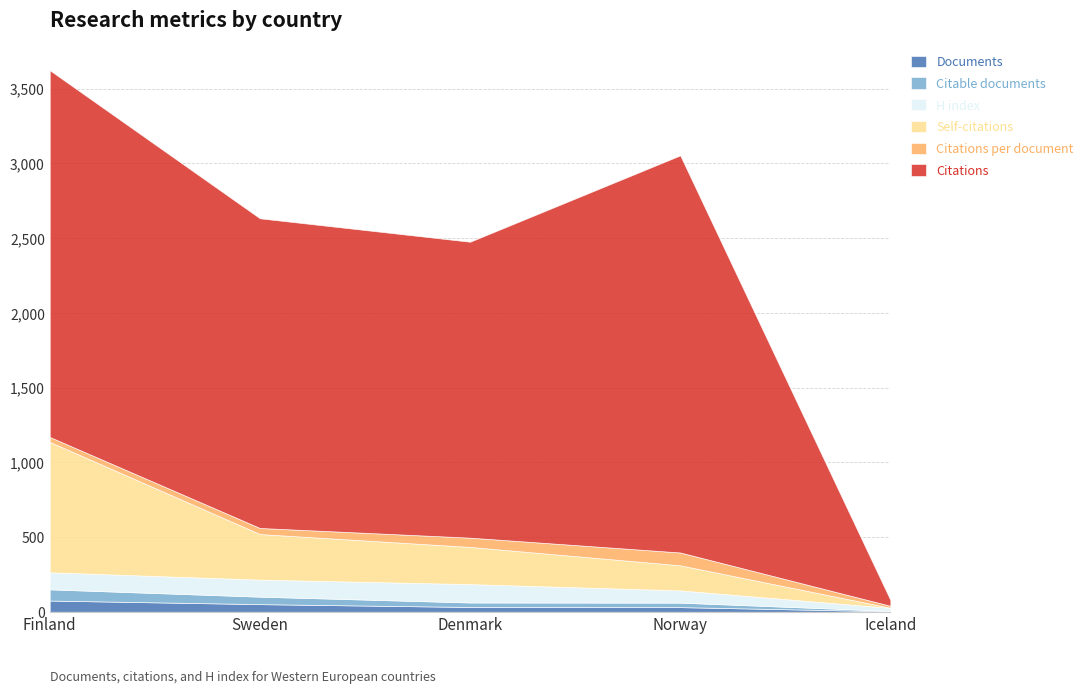

Reading left to right, what are all the values shown in this chart?

Documents: Finland=75.0	Sweden=51.0	Denmark=32.0	Norway=31.0	Iceland=3.0
Citable documents: Finland=75.0	Sweden=50.0	Denmark=30.0	Norway=30.0	Iceland=3.0
H index: Finland=114.0	Sweden=114.0	Denmark=123.0	Norway=82.0	Iceland=20.0
Self-citations: Finland=873.0	Sweden=305.0	Denmark=249.0	Norway=168.0	Iceland=1.0
Citations per document: Finland=32.7	Sweden=40.6	Denmark=61.9	Norway=85.7	Iceland=13.0
Citations: Finland=2454.0	Sweden=2072.0	Denmark=1980.0	Norway=2657.0	Iceland=39.0